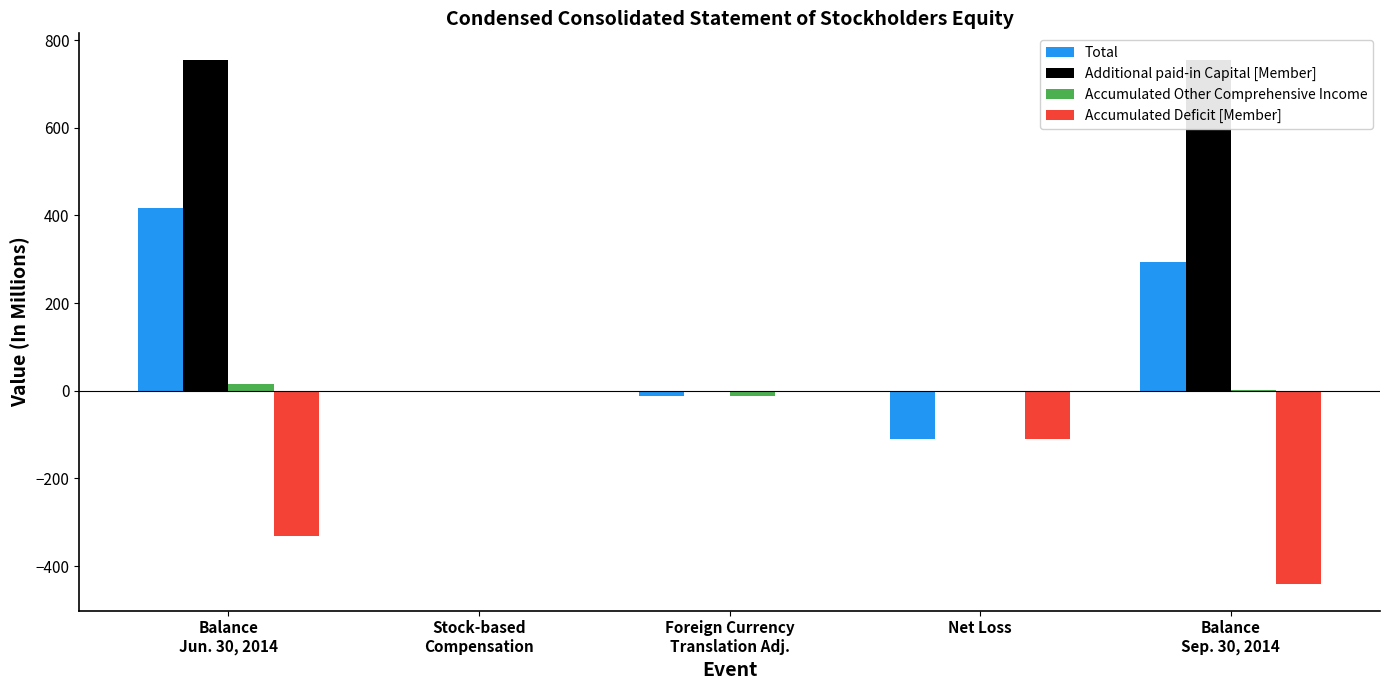

Count the number of categories in the chart.

5